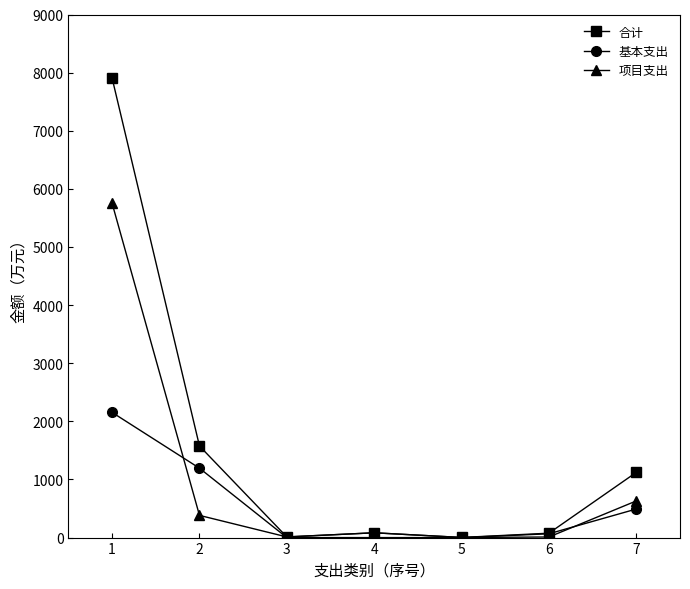

Where is 基本支出 nearest to the value 1076?

2